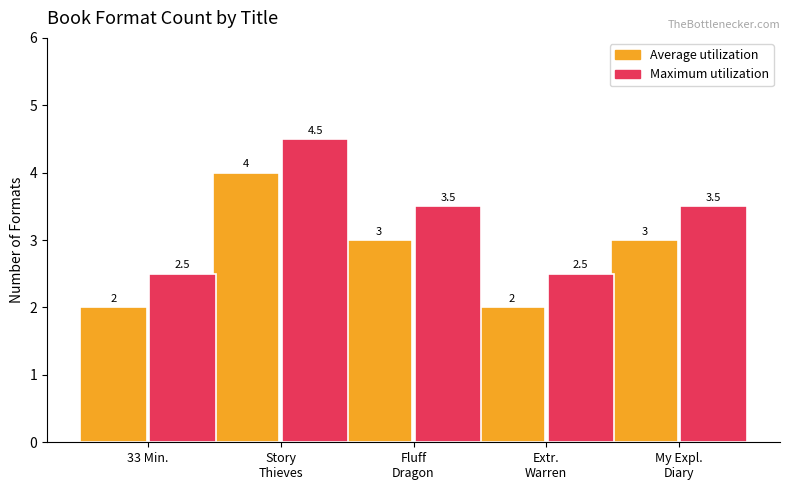

What is the label of the 4th bar from the left?

Extr.
Warren